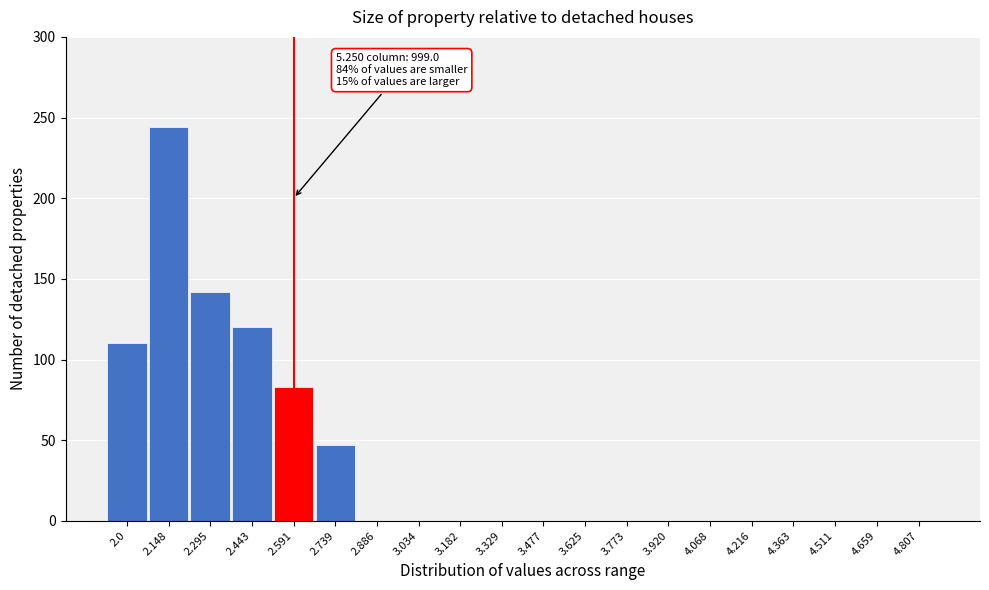

Reading left to right, what are all the values shown in this chart?

2.0=110	2.148=244	2.295=142	2.443=120	2.591=83	2.739=47	2.886=0	3.034=0	3.182=0	3.329=0	3.477=0	3.625=0	3.773=0	3.920=0	4.068=0	4.216=0	4.363=0	4.511=0	4.659=0	4.807=0